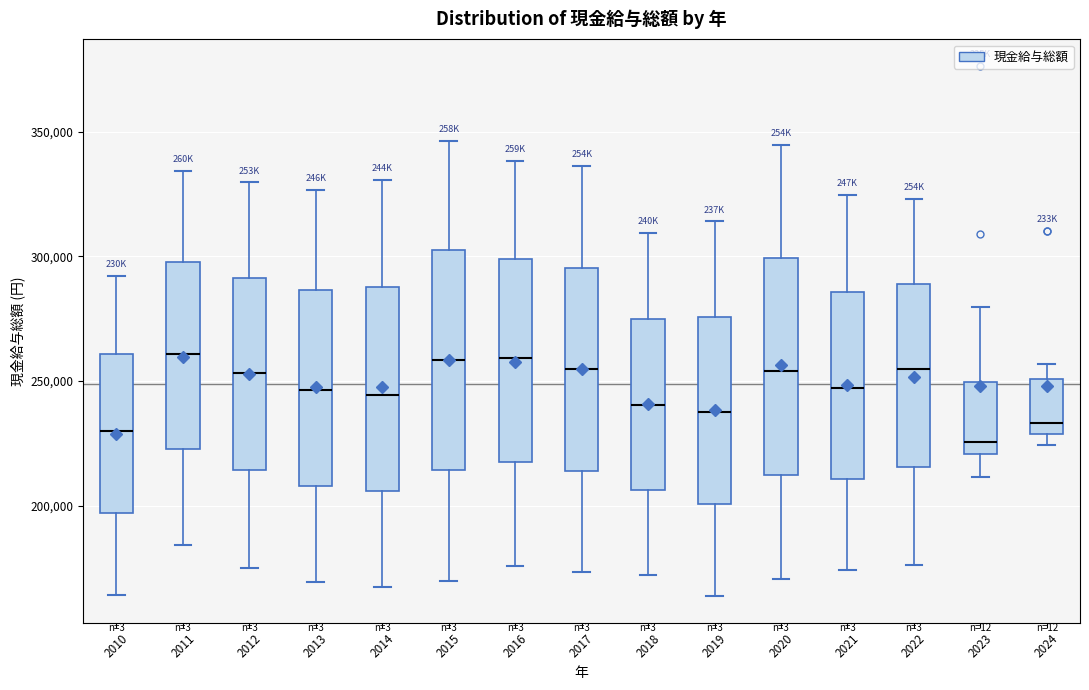

Reading left to right, transcribe this box plot: for each box, give where its median line is, the range the box spans, and where its two whiskers end, as read against the y-axis. The values are not printed on the chart, so give them approximately, as read against the axis.

2010: median 230000, box 195000 to 260000, whiskers 165000 to 290000
2011: median 260000, box 225000 to 300000, whiskers 185000 to 335000
2012: median 255000, box 215000 to 290000, whiskers 175000 to 330000
2013: median 245000, box 210000 to 285000, whiskers 170000 to 325000
2014: median 245000, box 205000 to 290000, whiskers 165000 to 330000
2015: median 260000, box 215000 to 300000, whiskers 170000 to 345000
2016: median 260000, box 220000 to 300000, whiskers 175000 to 340000
2017: median 255000, box 215000 to 295000, whiskers 175000 to 335000
2018: median 240000, box 205000 to 275000, whiskers 170000 to 310000
2019: median 240000, box 200000 to 275000, whiskers 165000 to 315000
2020: median 255000, box 210000 to 300000, whiskers 170000 to 345000
2021: median 245000, box 210000 to 285000, whiskers 175000 to 325000
2022: median 255000, box 215000 to 290000, whiskers 175000 to 325000
2023: median 225000, box 220000 to 250000, whiskers 210000 to 280000
2024: median 235000, box 230000 to 250000, whiskers 225000 to 255000